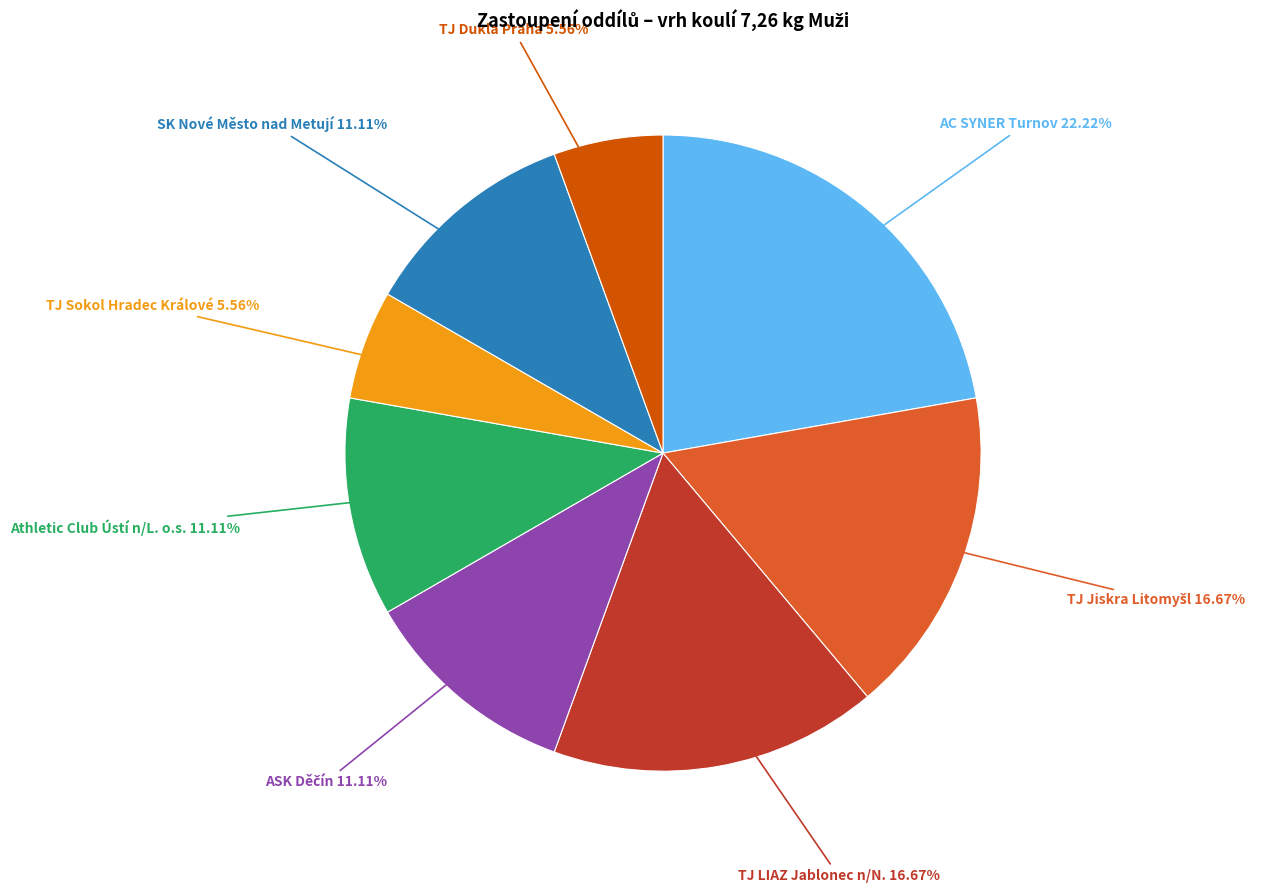

To the nearest percent, what is the average slice percentage?

12%